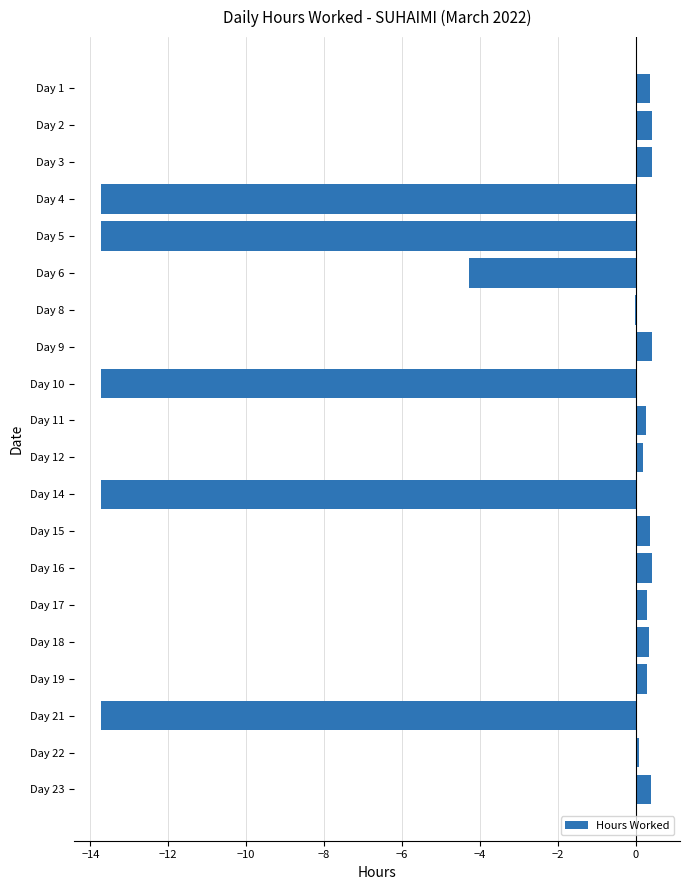

How many distinct data groups are displayed?

1